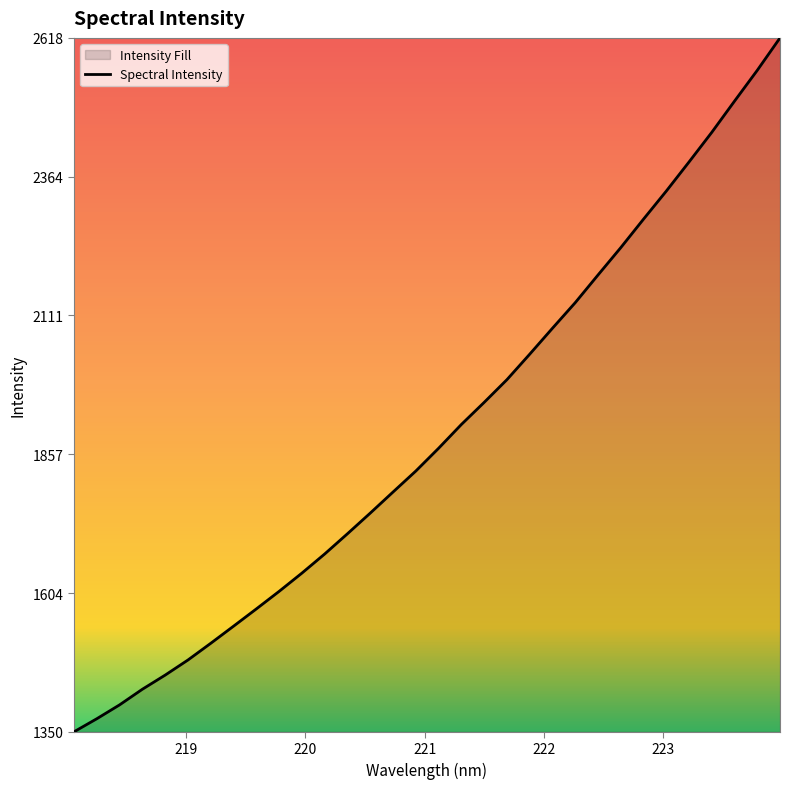

True or false: there are more than 1 points higher than both neighbors.

False